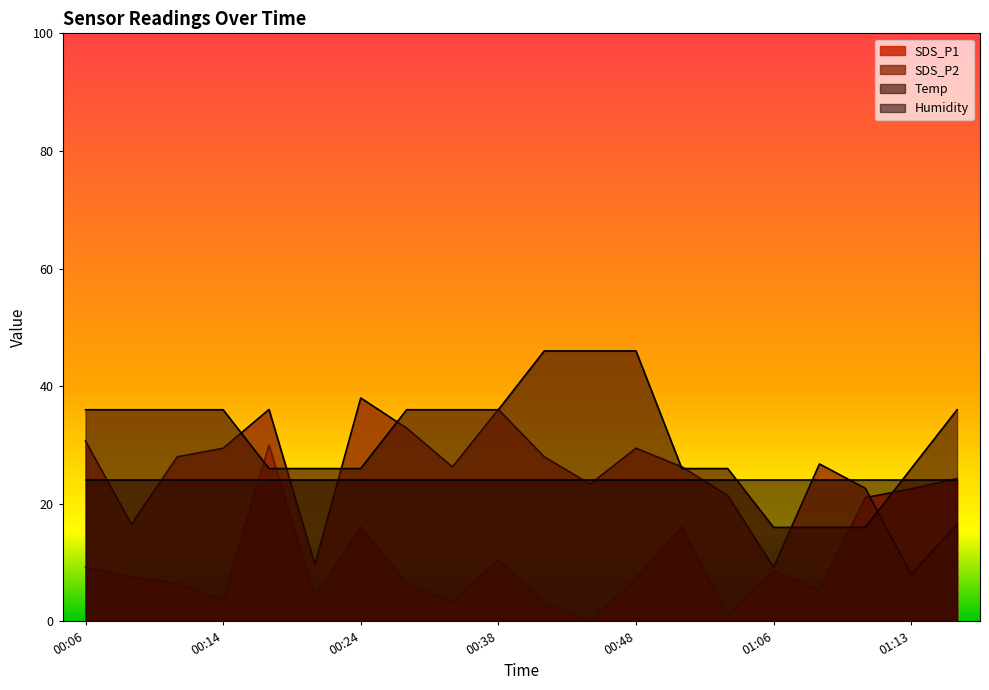

What is the spread (max minus min) of values at 01:11?

6.6